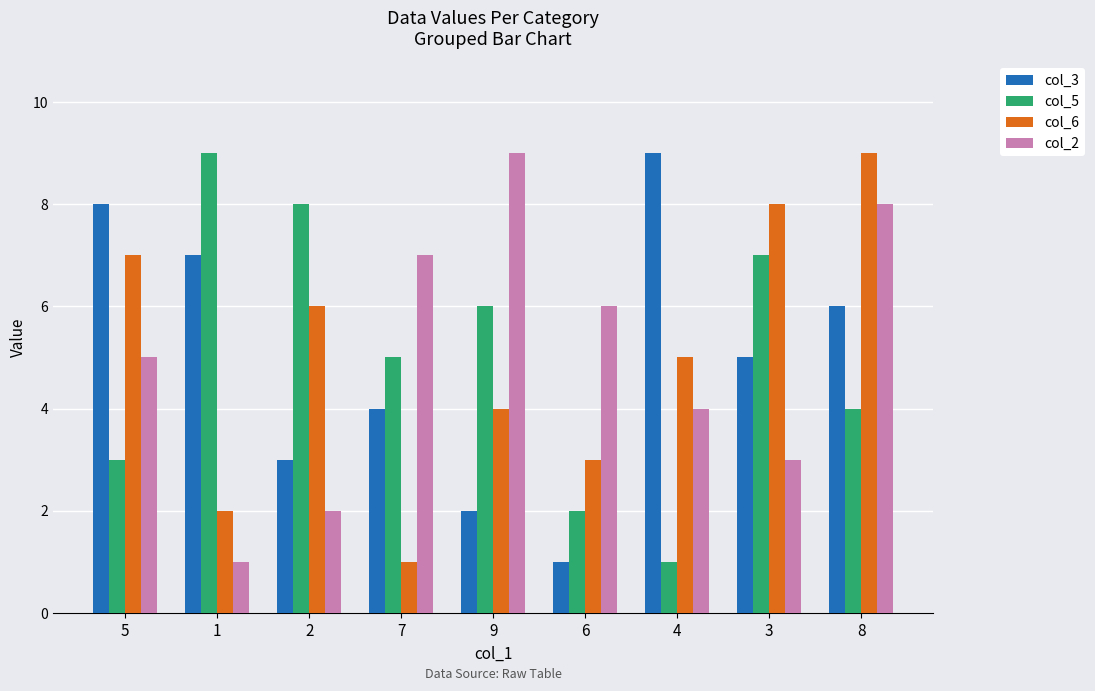

Reading right to left, transcribe all the data shown in this chart.

col_3: 6	5	9	1	2	4	3	7	8
col_5: 4	7	1	2	6	5	8	9	3
col_6: 9	8	5	3	4	1	6	2	7
col_2: 8	3	4	6	9	7	2	1	5